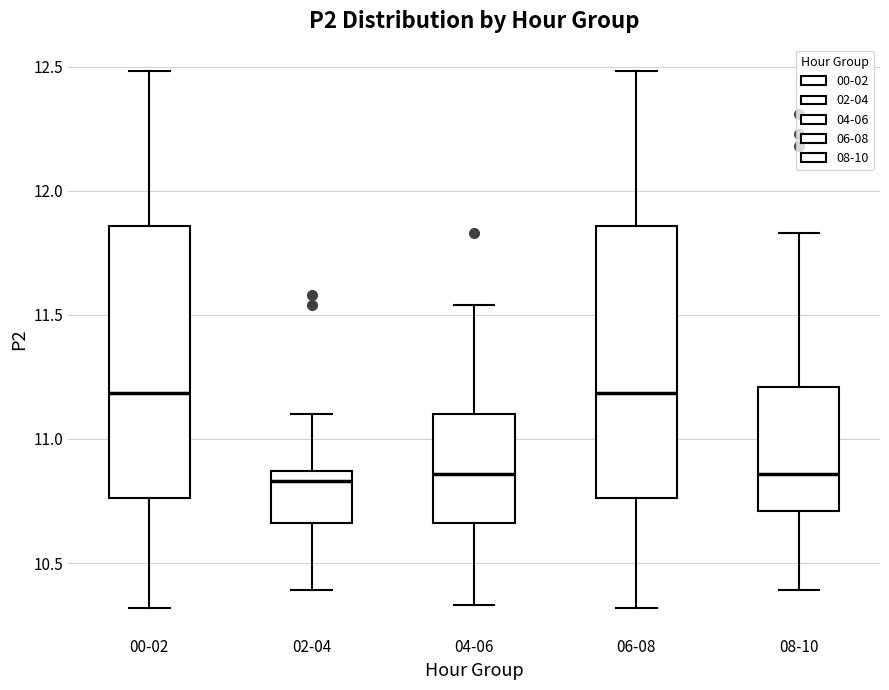

Reading left to right, read every box against the y-axis: the position of its median line, the range the box covers, and the ends of its whiskers. The values are not printed on the chart, so give them approximately, as read against the axis.

00-02: median 11.20, box 10.75 to 11.85, whiskers 10.30 to 12.50
02-04: median 10.85 (just below the box's upper edge), box 10.65 to 10.85, whiskers 10.40 to 11.10
04-06: median 10.85, box 10.65 to 11.10, whiskers 10.35 to 11.55
06-08: median 11.20, box 10.75 to 11.85, whiskers 10.30 to 12.50
08-10: median 10.85, box 10.70 to 11.20, whiskers 10.40 to 11.85